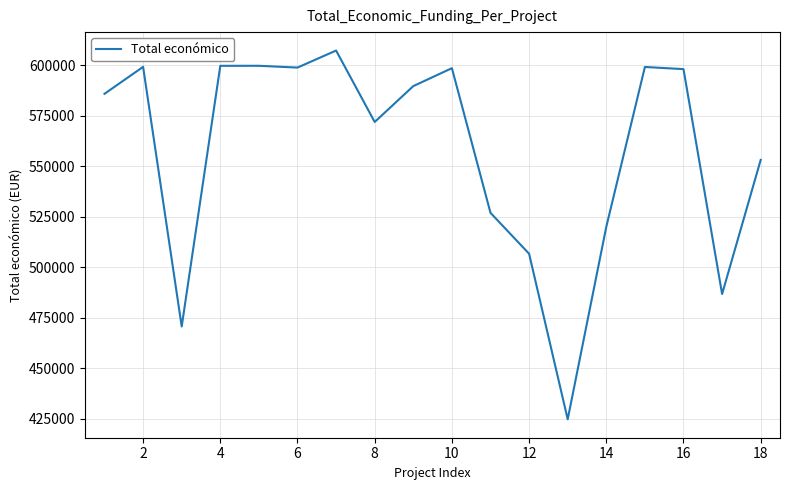

What is the difference between the maximum and minimum values?

182622